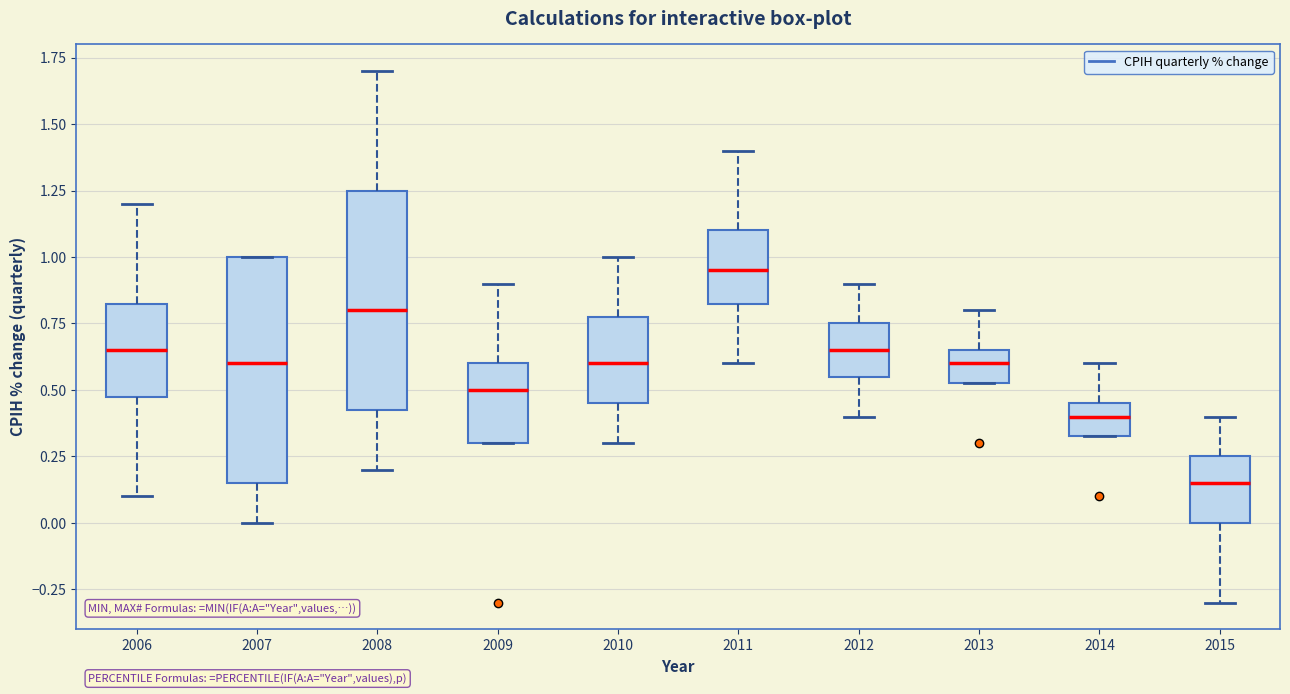

Where is the lower edge of the box at x = 2009 on the y-axis? The values are not printed on the chart, so give them approximately, as read against the axis.

0.30